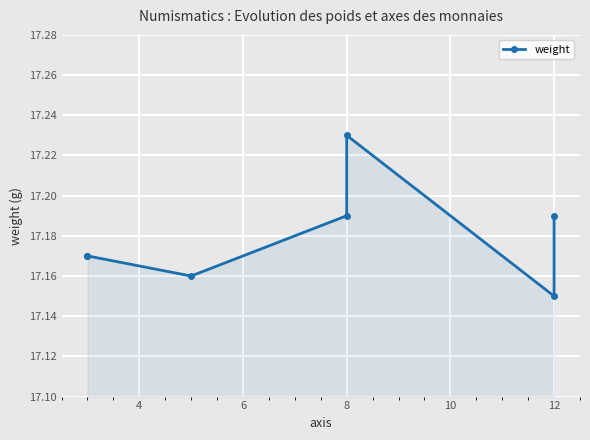

True or false: the data has more than 0 interior local peaks.

True